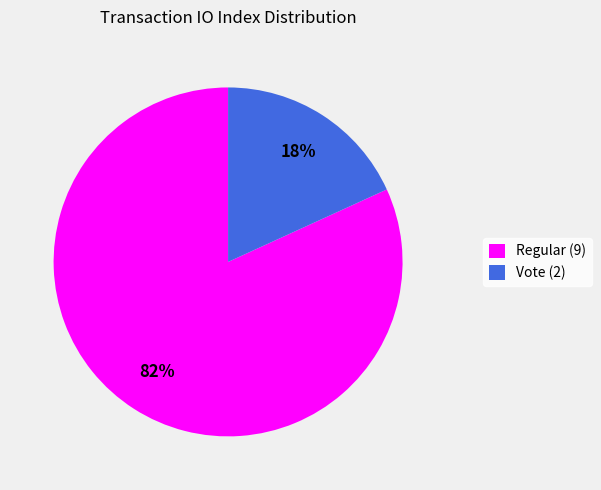

Which has a higher value, Vote (2) or Regular (9)?

Regular (9)